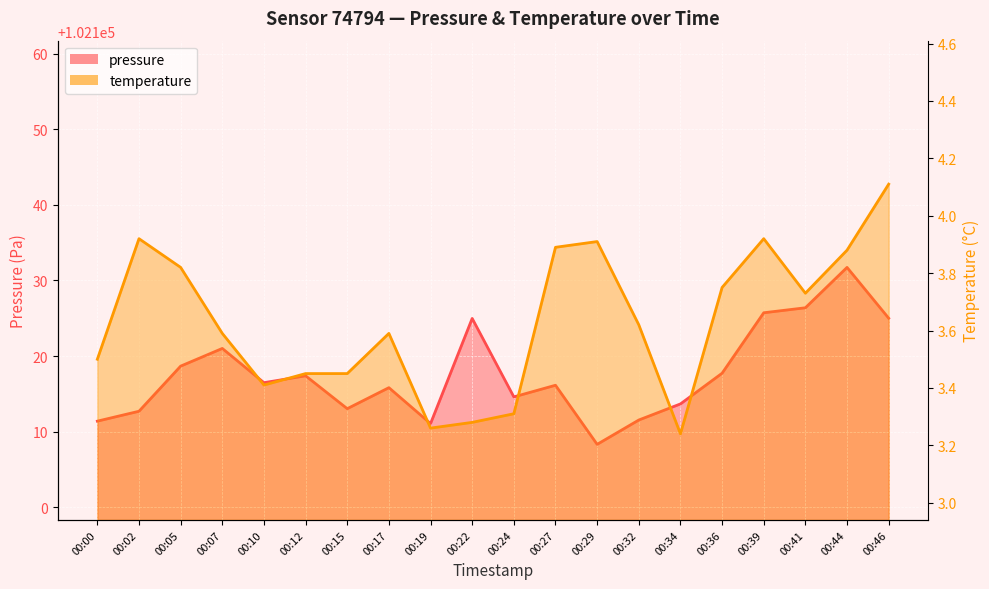

Rank the series at 00:07 from highest to lowest value.

pressure, temperature